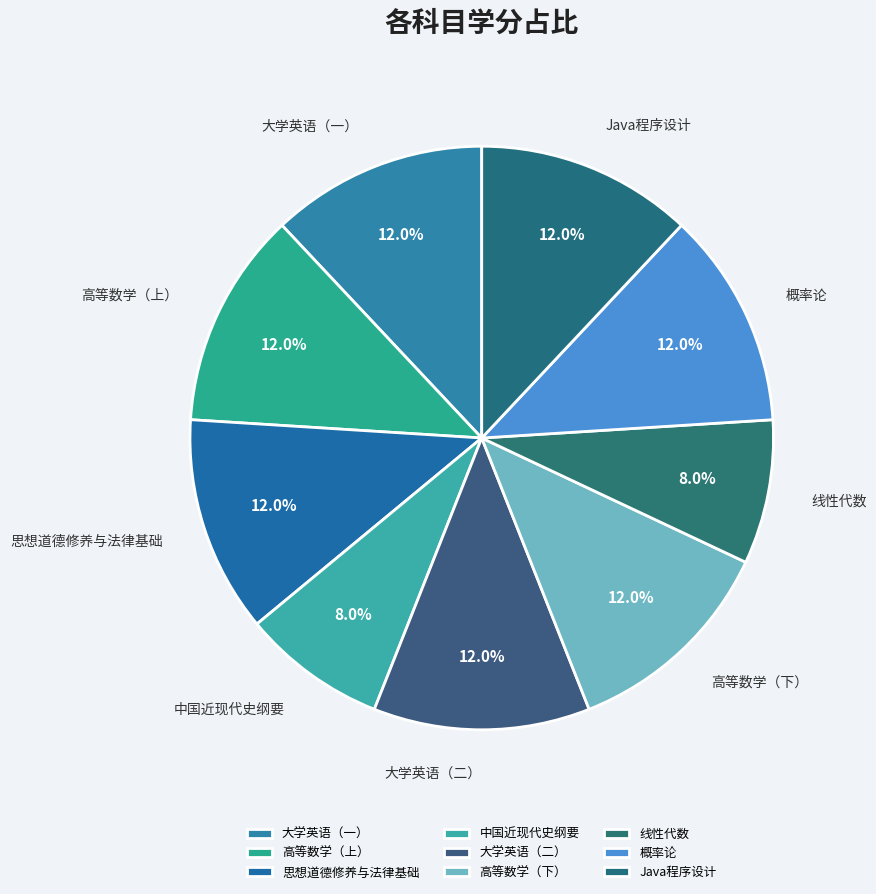

Combined, do 思想道德修养与法律基础 and 高等数学（下） account for over 50%?

No